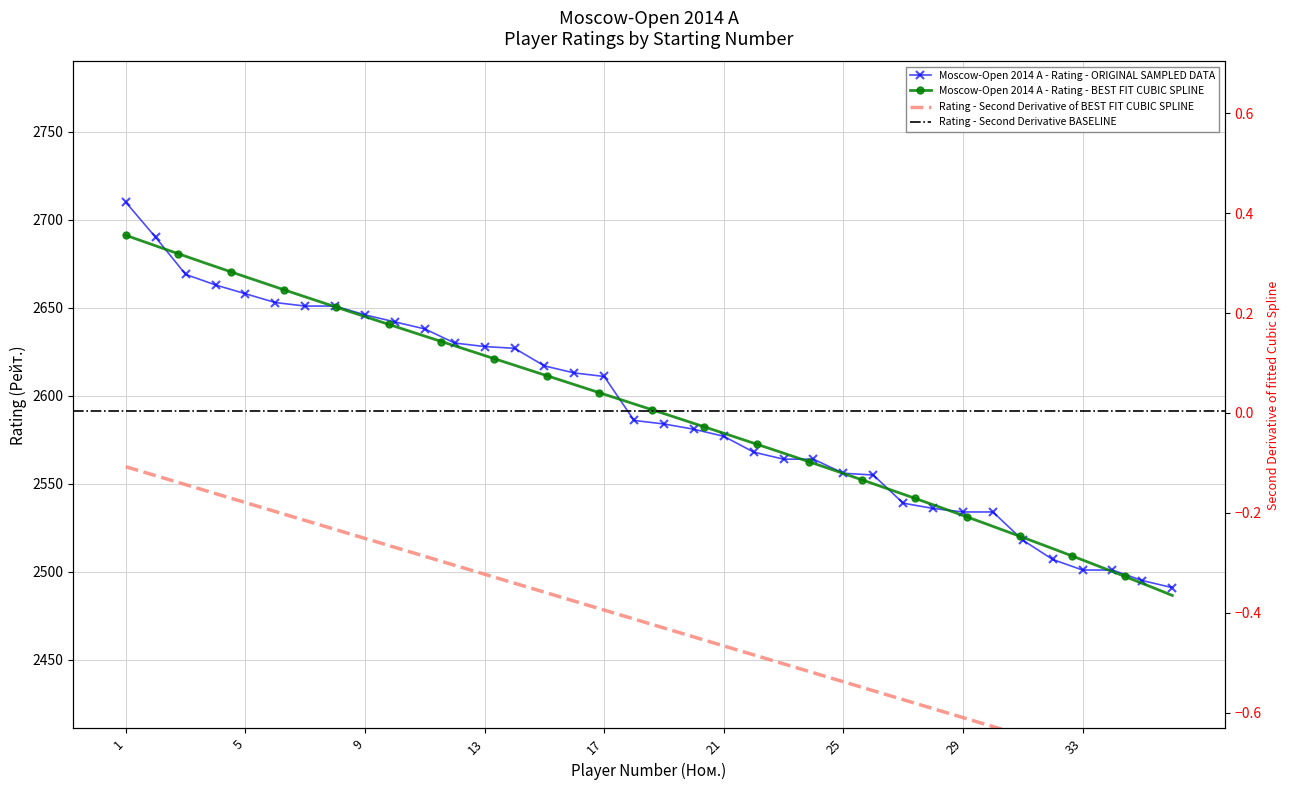

What is the smallest value displayed?

2491